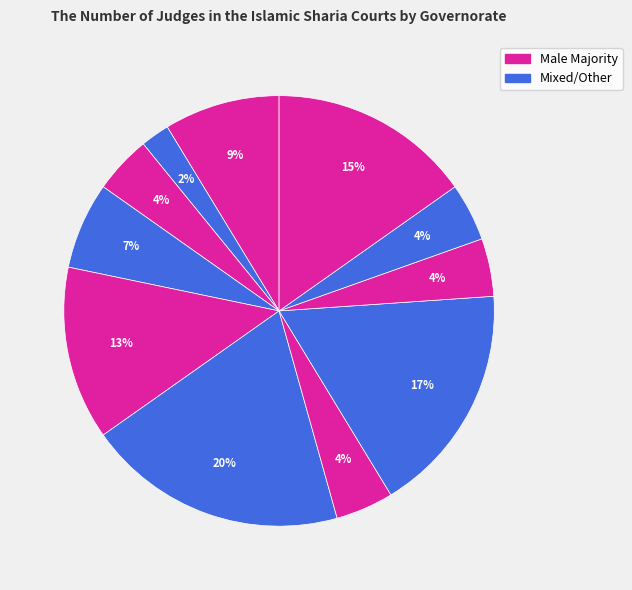

Count the number of slices in the pie.

11